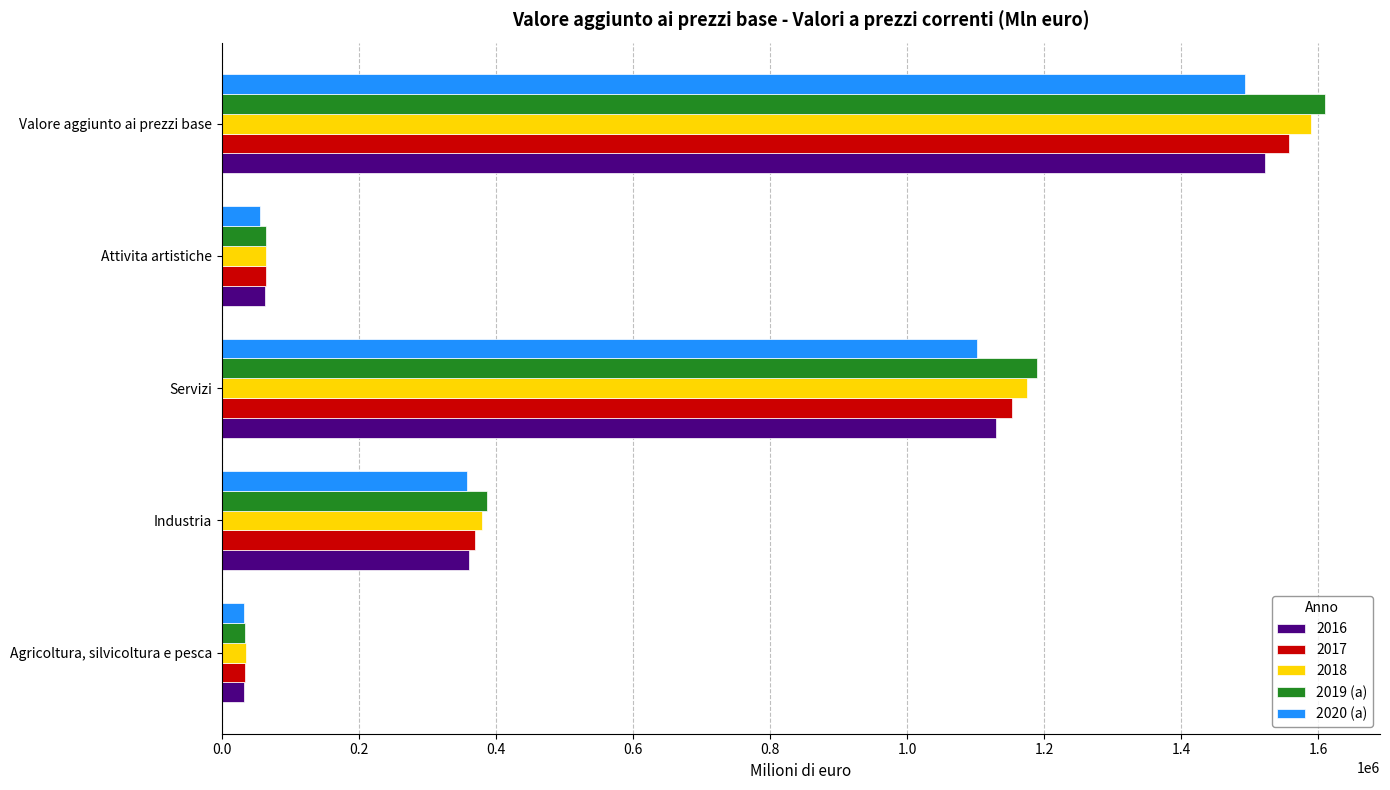

What is the greatest value displayed?

1609654.9